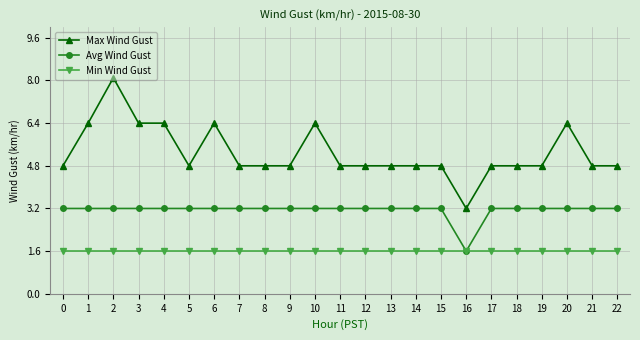

Reading left to right, what are all the values shown in this chart?

Max Wind Gust: 0=4.8	1=6.4	2=8.1	3=6.4	4=6.4	5=4.8	6=6.4	7=4.8	8=4.8	9=4.8	10=6.4	11=4.8	12=4.8	13=4.8	14=4.8	15=4.8	16=3.2	17=4.8	18=4.8	19=4.8	20=6.4	21=4.8	22=4.8
Avg Wind Gust: 0=3.2	1=3.2	2=3.2	3=3.2	4=3.2	5=3.2	6=3.2	7=3.2	8=3.2	9=3.2	10=3.2	11=3.2	12=3.2	13=3.2	14=3.2	15=3.2	16=1.6	17=3.2	18=3.2	19=3.2	20=3.2	21=3.2	22=3.2
Min Wind Gust: 0=1.6	1=1.6	2=1.6	3=1.6	4=1.6	5=1.6	6=1.6	7=1.6	8=1.6	9=1.6	10=1.6	11=1.6	12=1.6	13=1.6	14=1.6	15=1.6	16=1.6	17=1.6	18=1.6	19=1.6	20=1.6	21=1.6	22=1.6